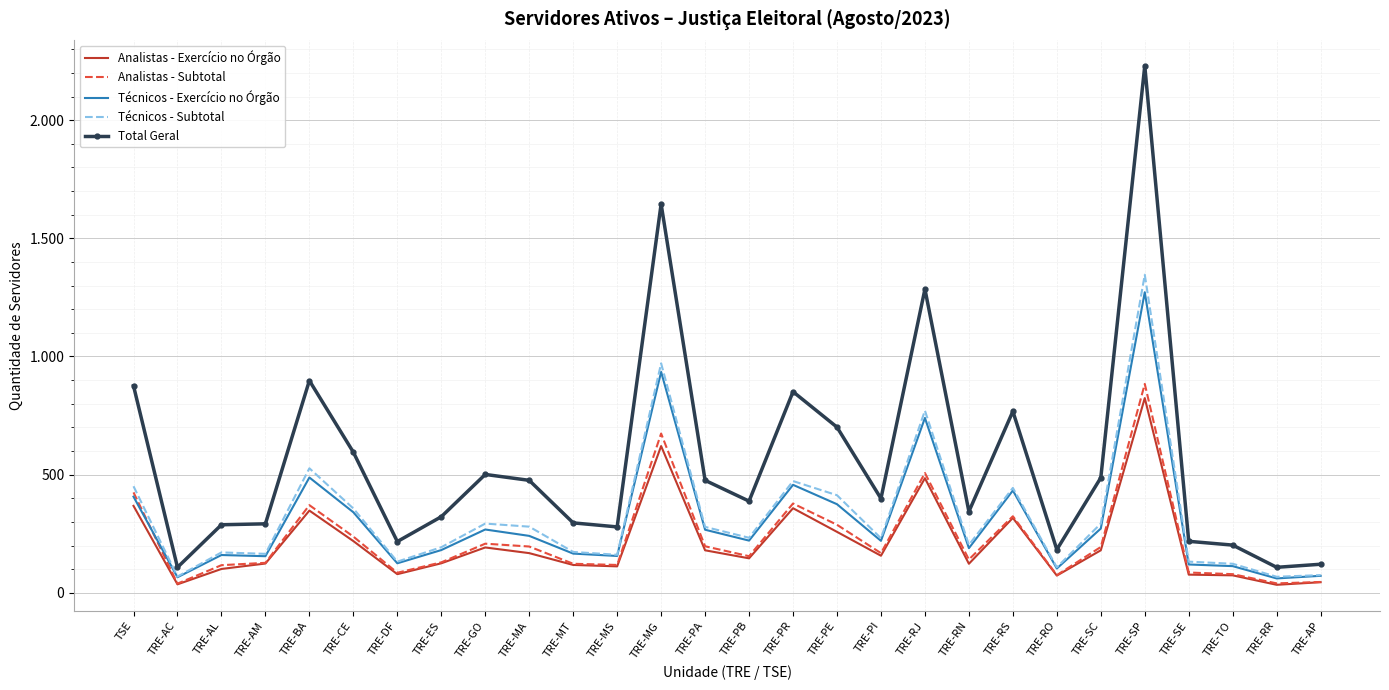

What position from the left is TRE-DF?

7